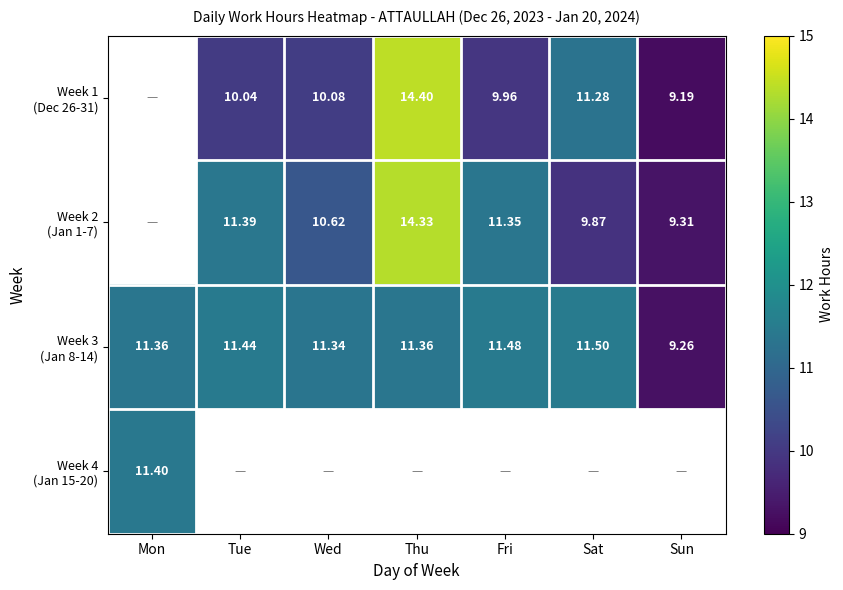

What is the difference between the Week 3 (Jan 8-14) values at Sun and Thu?

2.1